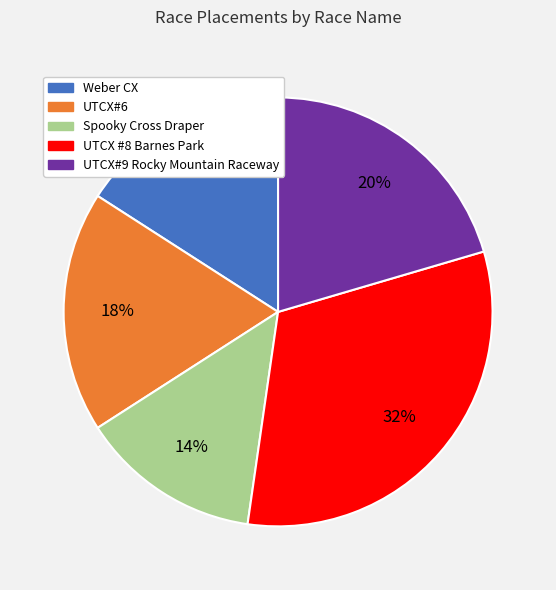

To the nearest percent, what is the average slice percentage?

20%